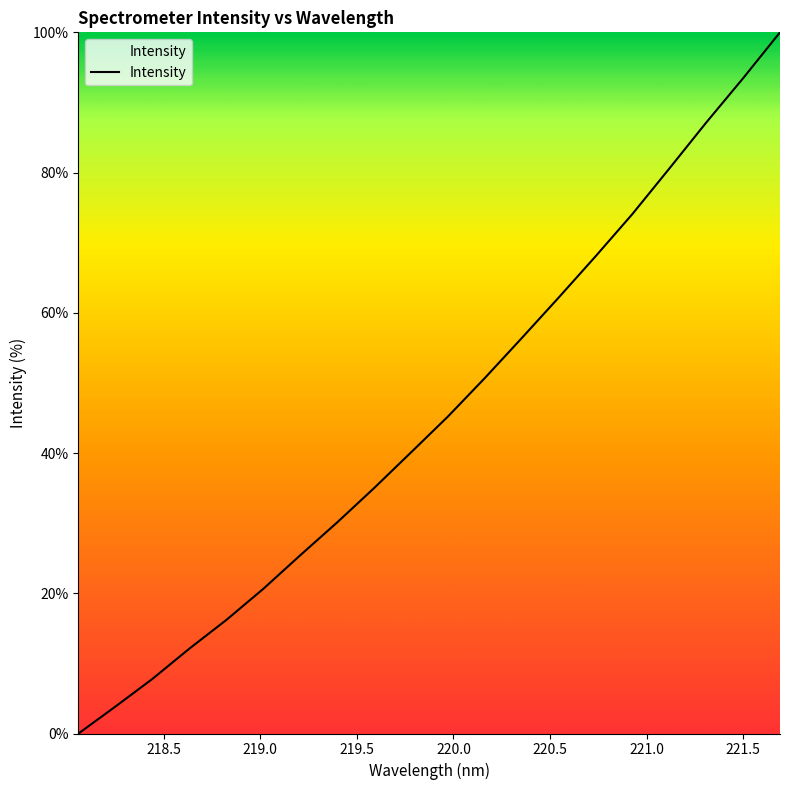

Count the number of values greater than 45.

10